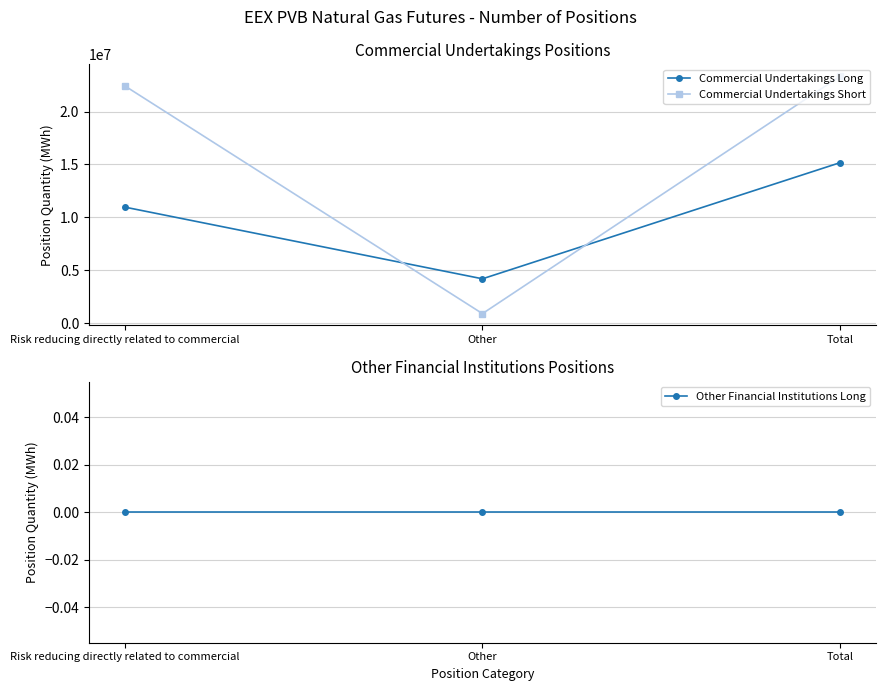

Reading left to right, what are all the values shown in this chart?

Commercial Undertakings Long: Risk reducing directly related to commercial=10971920	Other=4199370	Total=15171290
Commercial Undertakings Short: Risk reducing directly related to commercial=22424130	Other=910520	Total=23334650
Other Financial Institutions Long: Risk reducing directly related to commercial=0	Other=0	Total=0